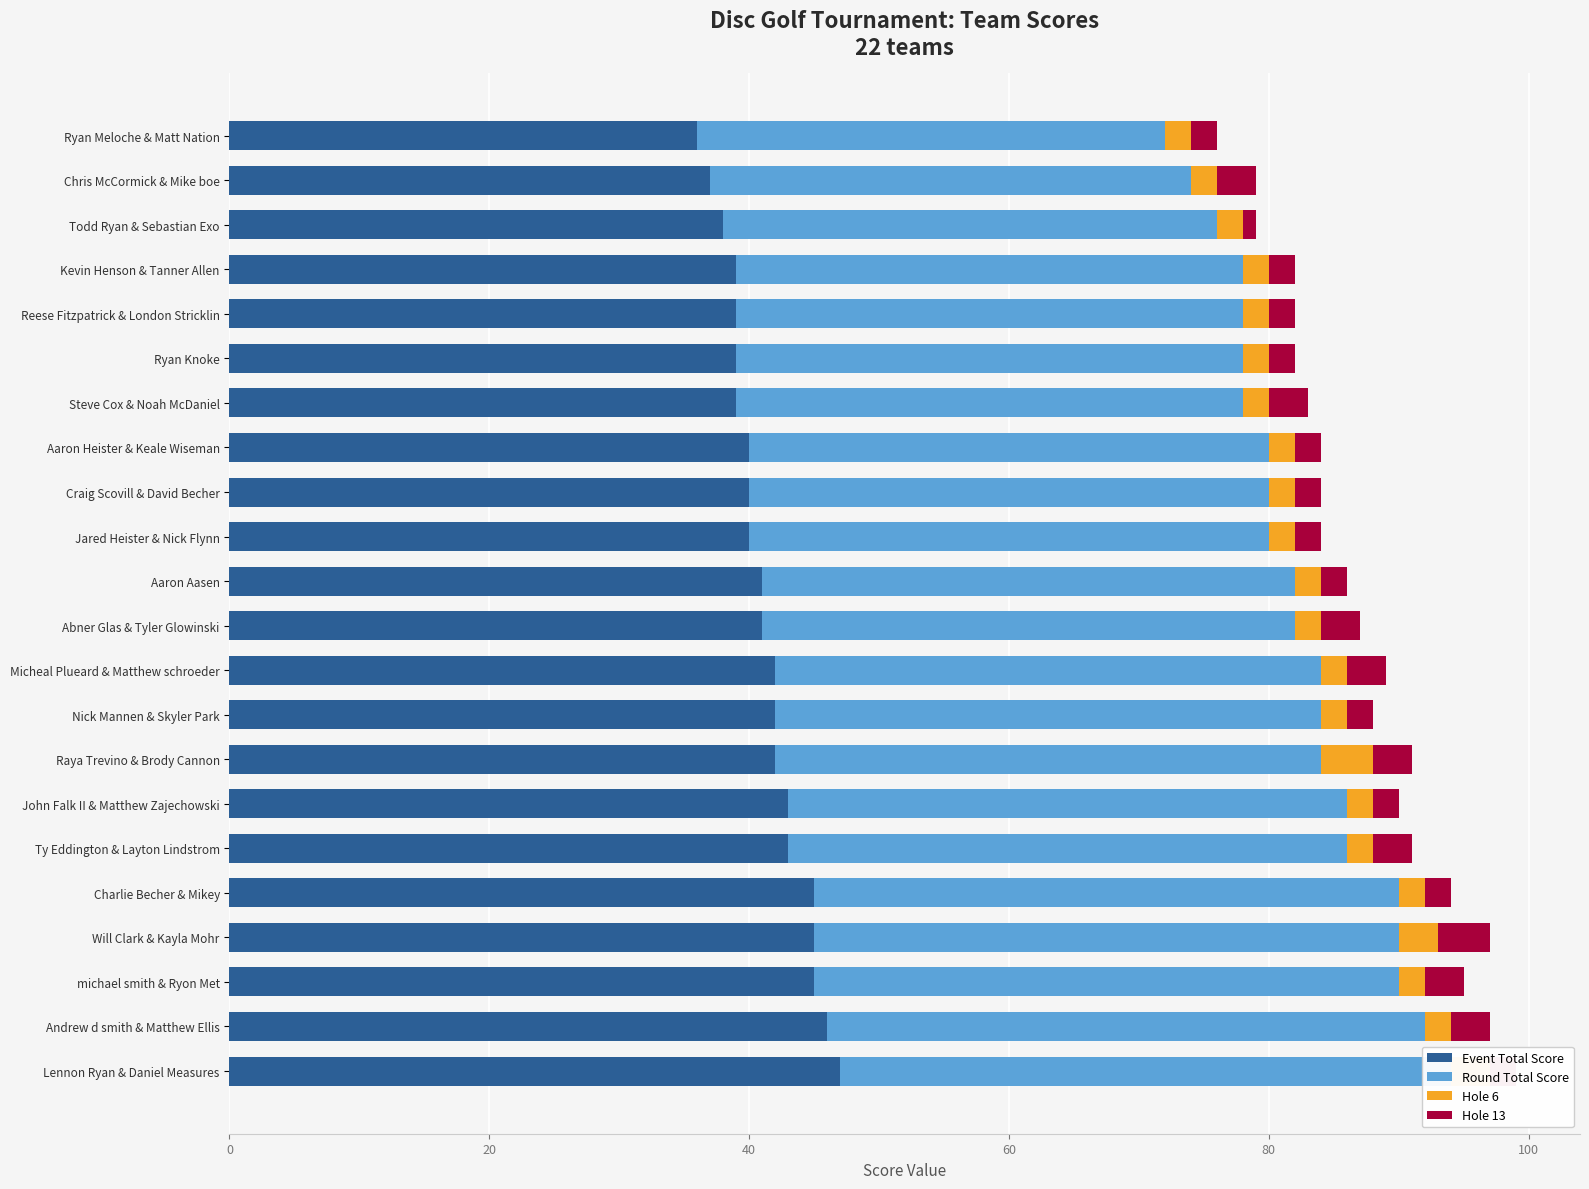

At how many categories does at least one series exceed 33?

22